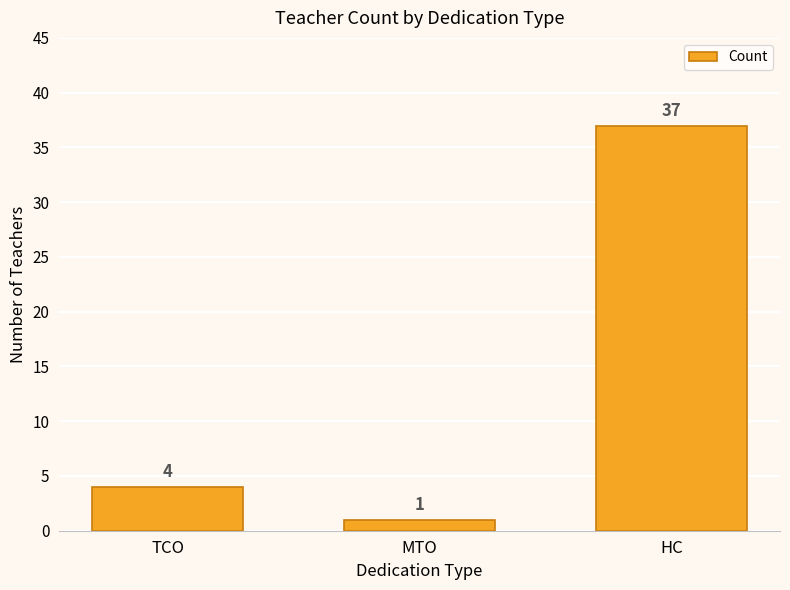

Does the chart contain stacked bars?

No